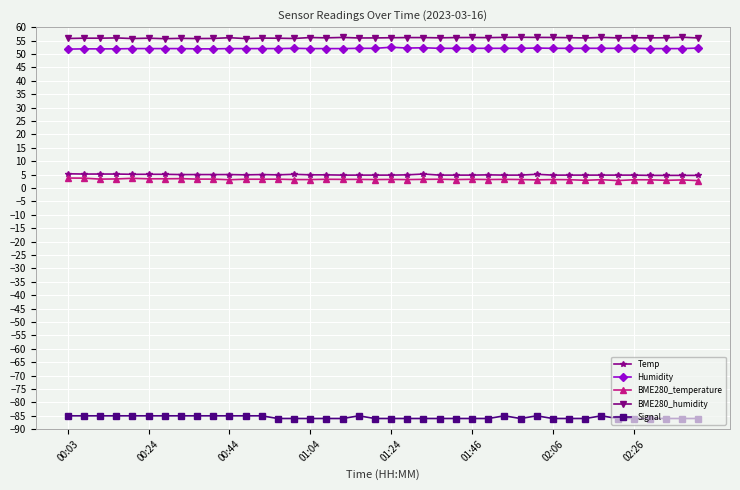

Which series has the widest spread of values?

Signal